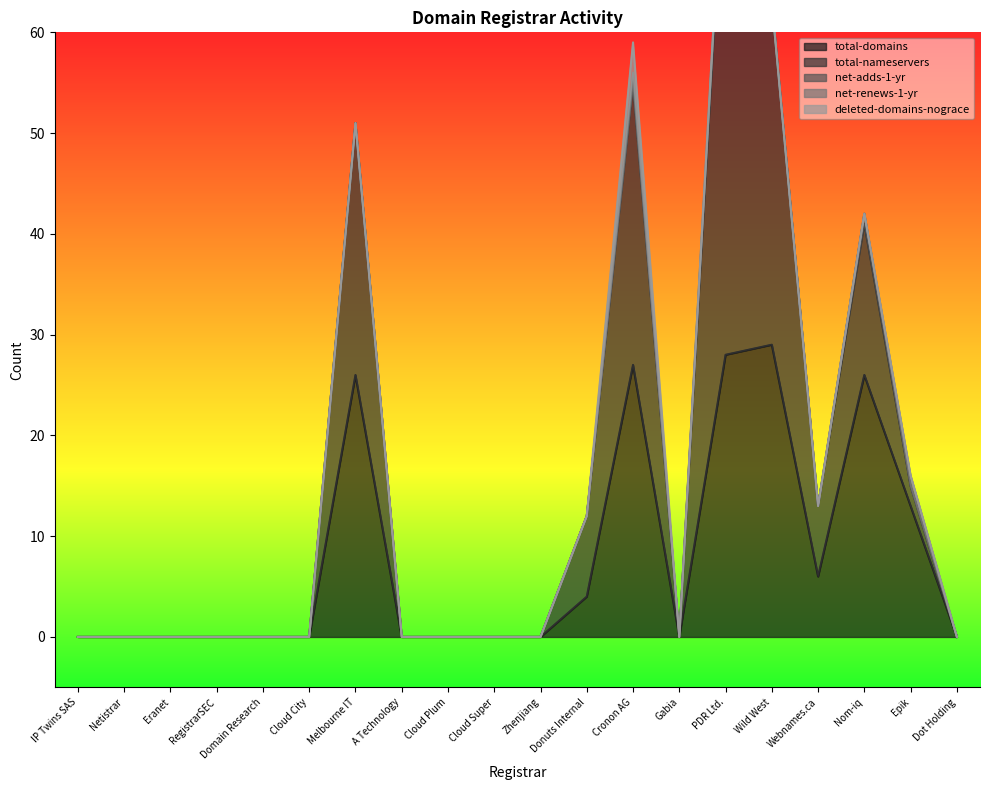

What is the label of the 10th point from the right?

Zhenjiang